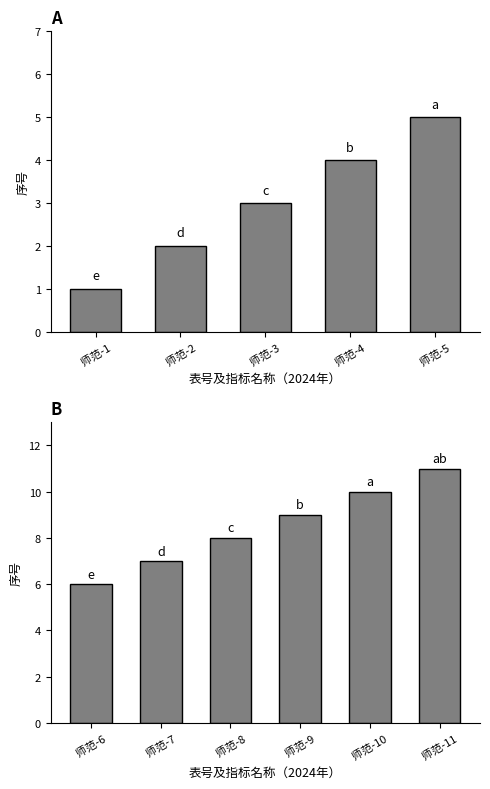

What is the difference between the maximum and minimum values?

10